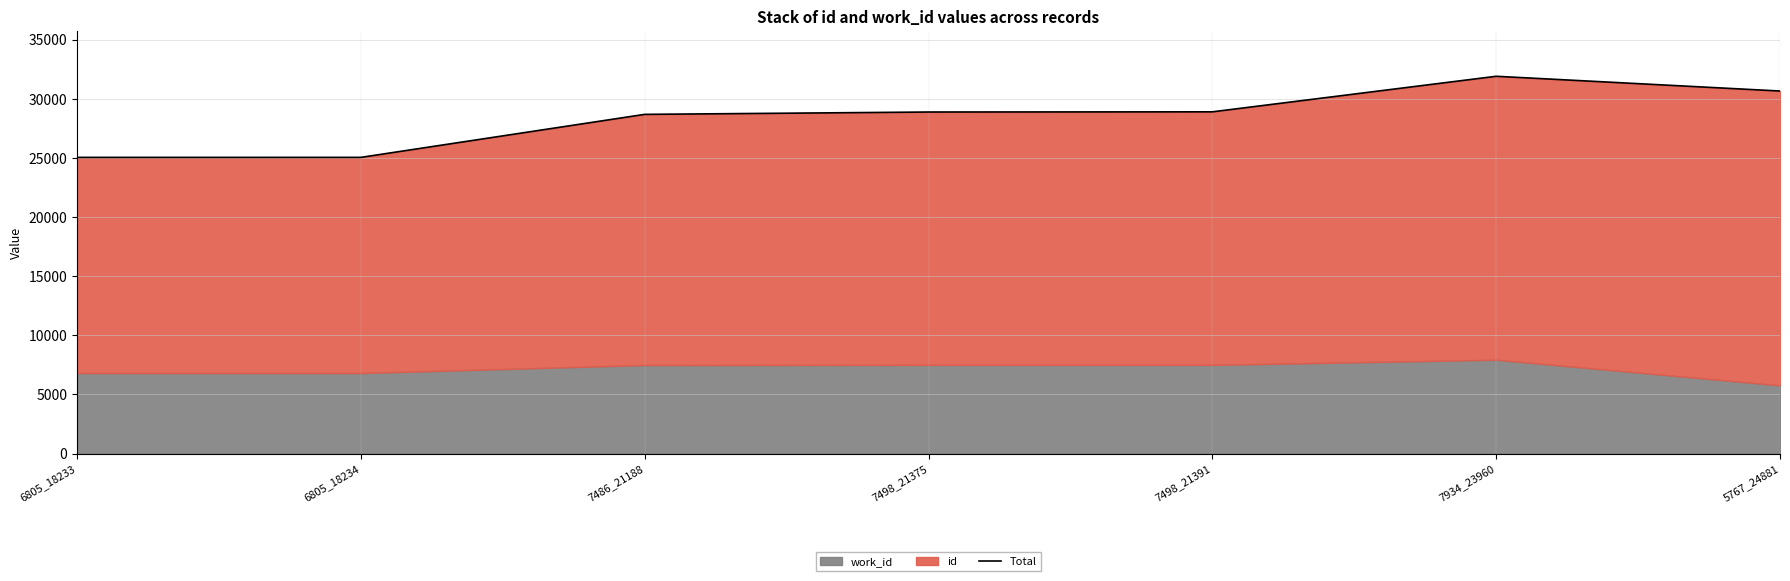

True or false: there are more than 0 points higher than both neighbors.

True